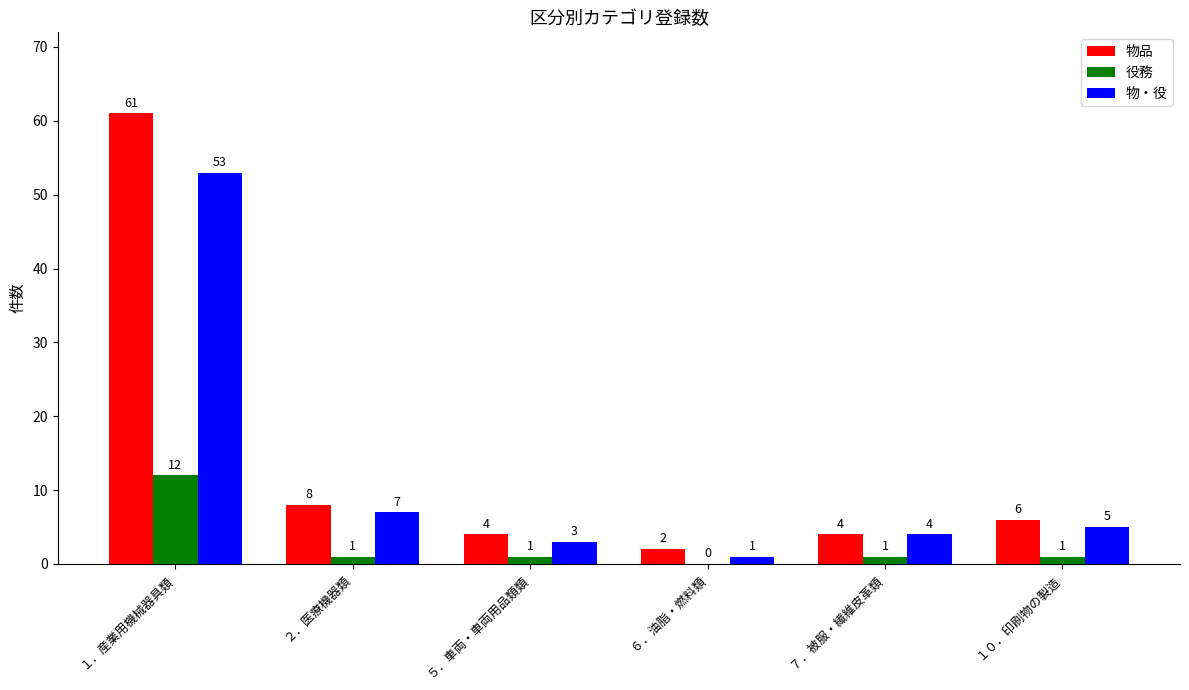

Which series has the largest total across all categories?

物品